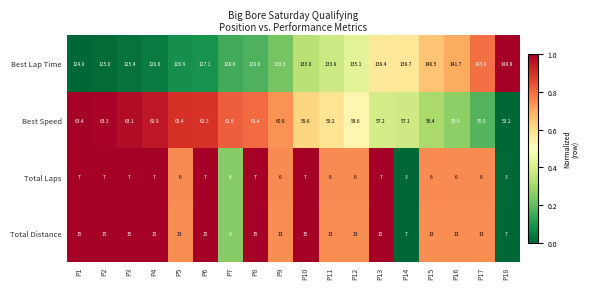

The value of Best Speed at P5 is 62.4. True or false?

True